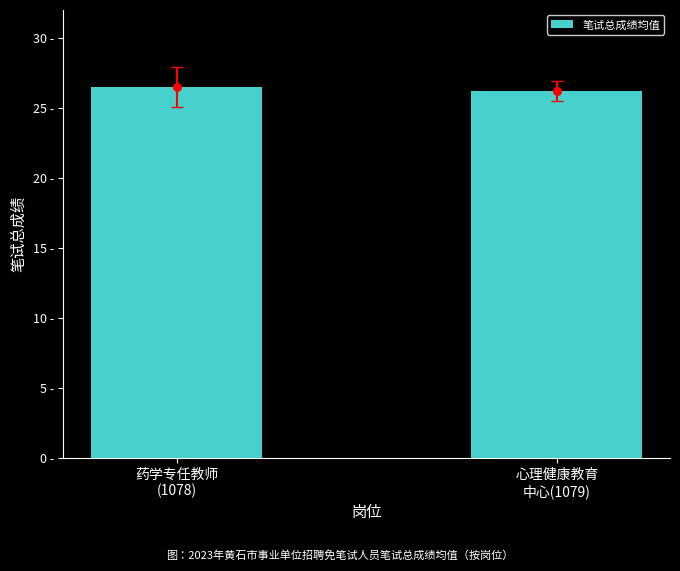

Approximately how many times larger is the value at 药学专任教师
(1078) compared to 心理健康教育
中心(1079)?

1.0